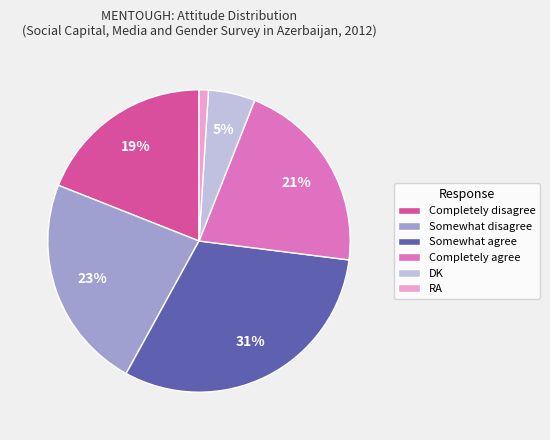

To the nearest percent, what is the combined percentage of Completely disagree and RA?

20%